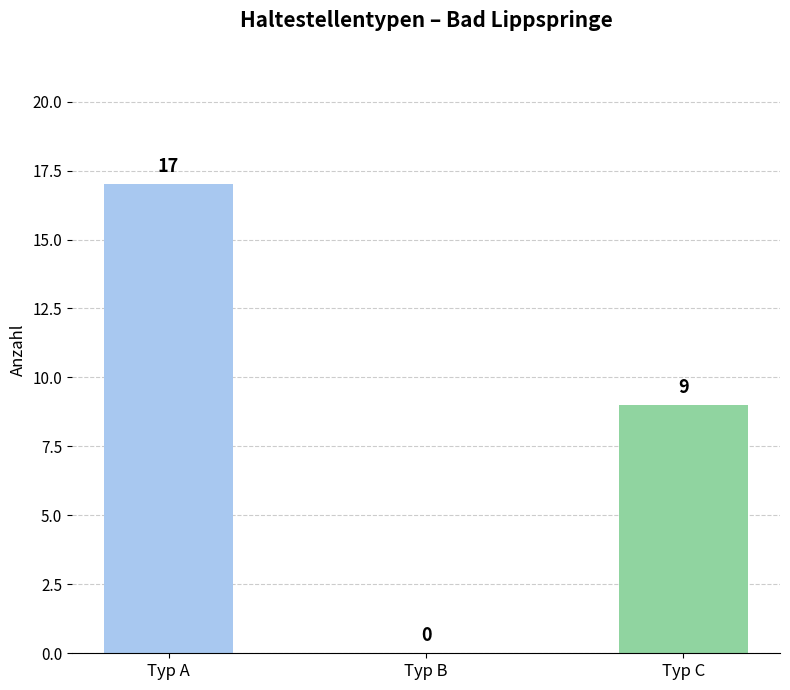

The chart shows a value of 13 at Typ C. True or false?

False